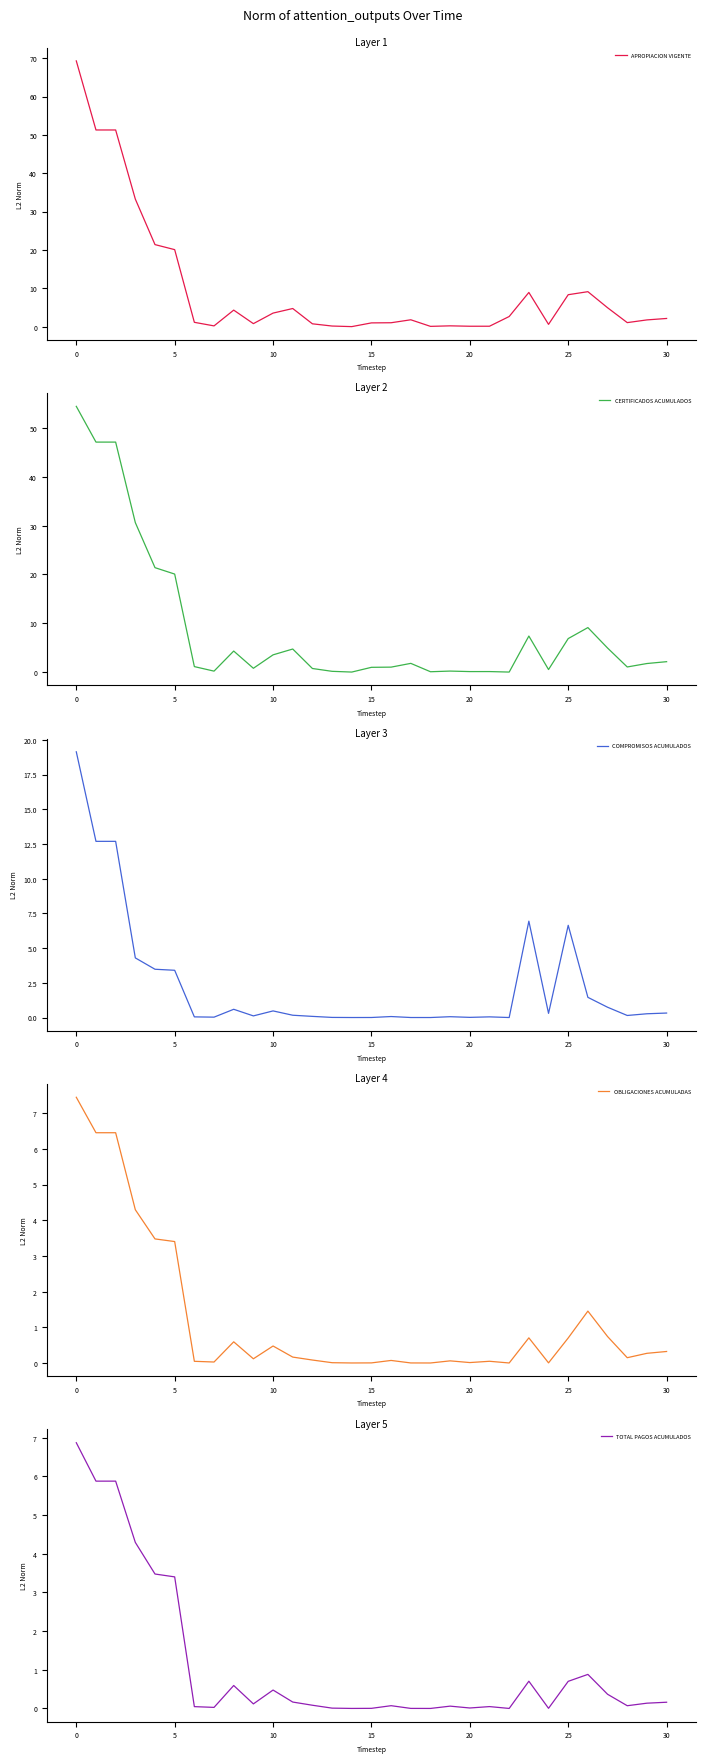

True or false: APROPIACION VIGENTE and CERTIFICADOS ACUMULADOS intersect in this chart.

False